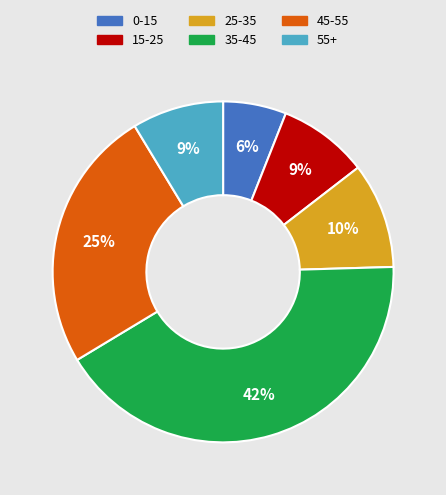

Is there any slice that represents more than half of the pie?

No